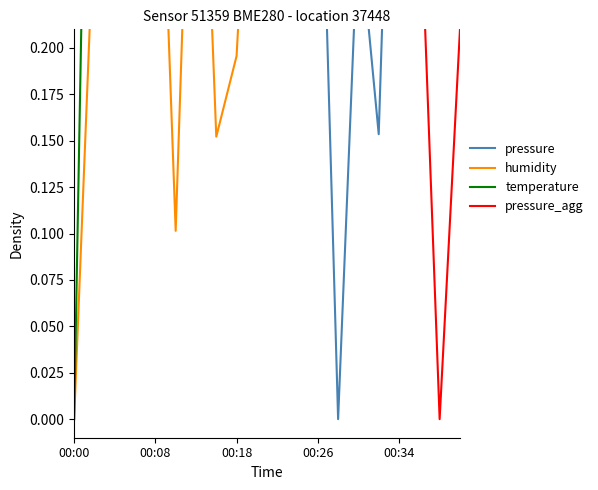

At which category does pressure_agg reach its first local peak?

00:08